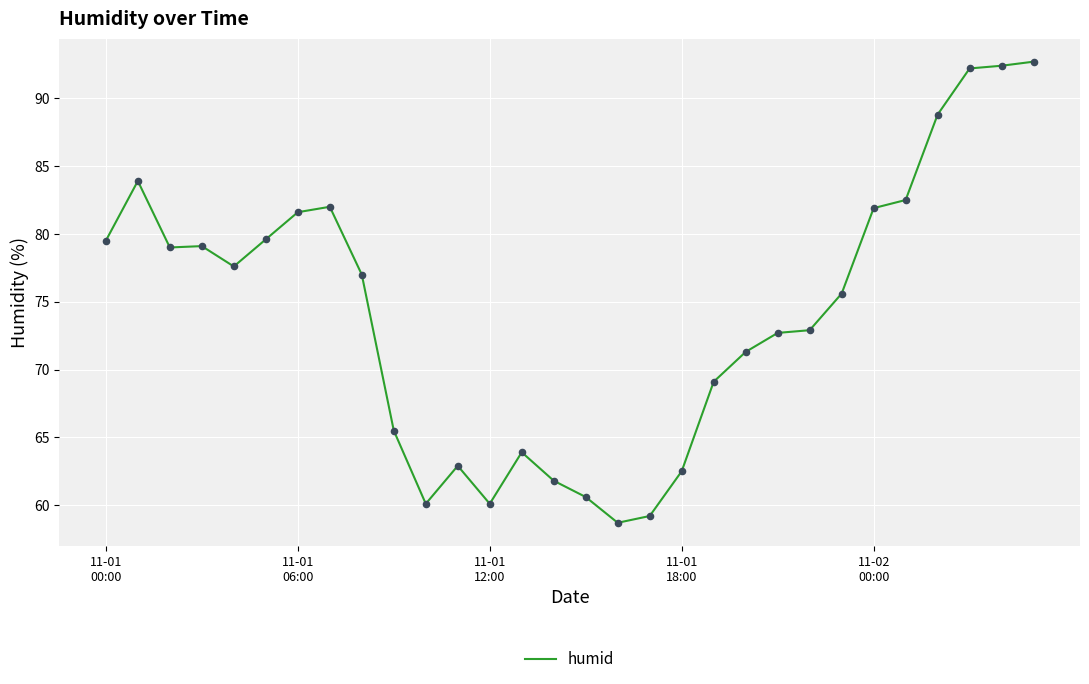

What is the maximum value shown in the chart?

92.7